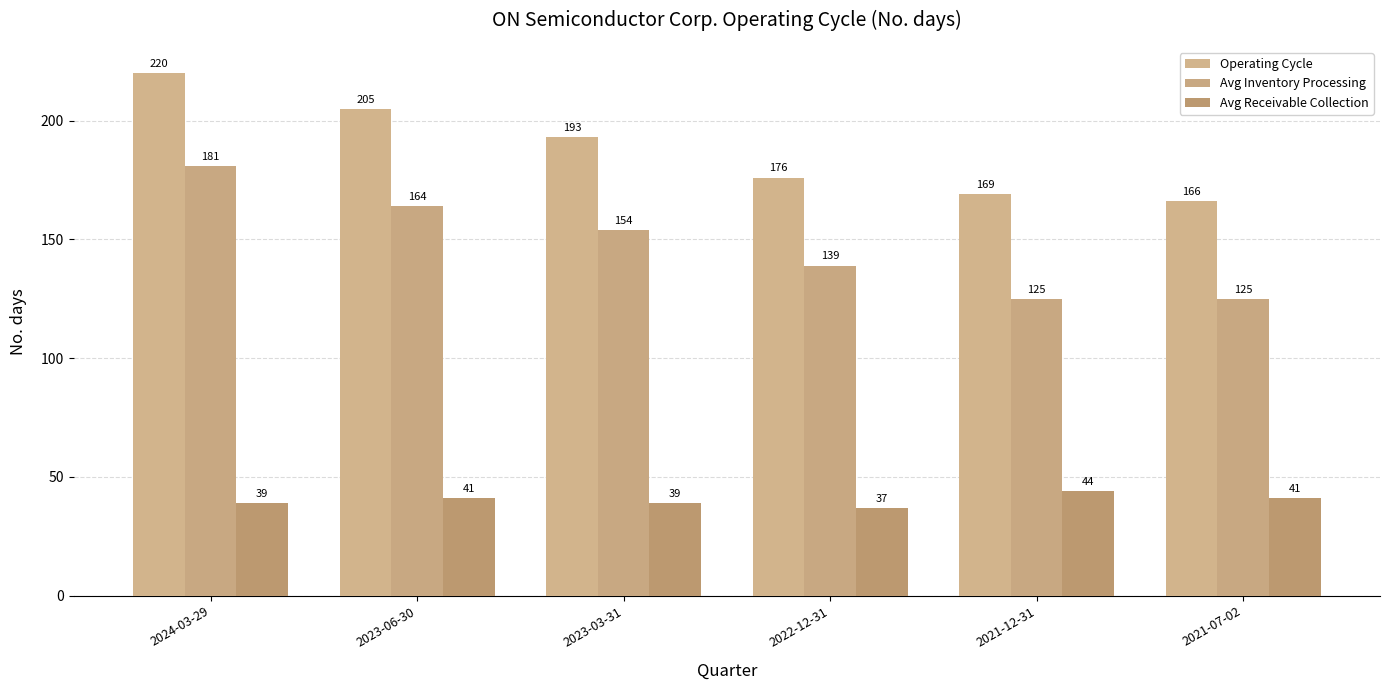

What position from the left is 2021-12-31?

5